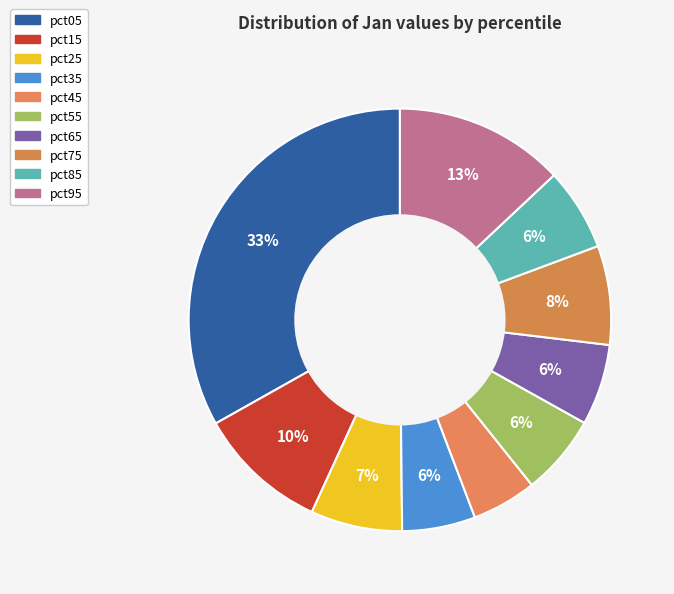

Do pct25 and pct05 together represent more than half of the pie?

No